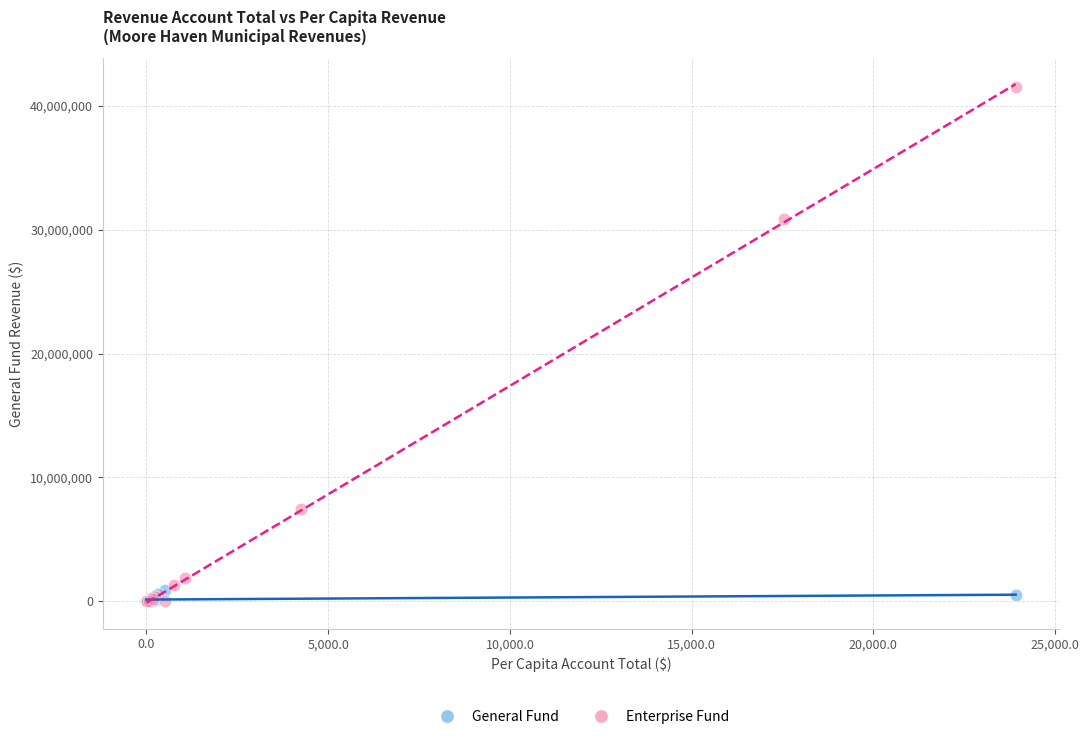

Which series reaches the maximum Y coordinate?

Enterprise Fund